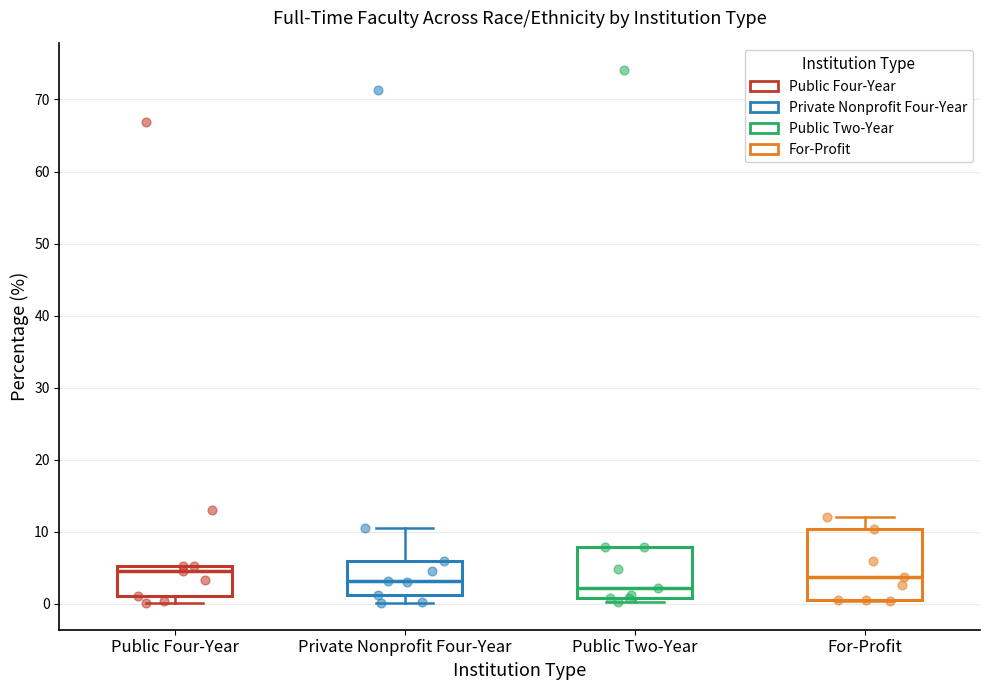

Reading left to right, transcribe this box plot: for each box, give where its median line is, the range the box spans, and where its two whiskers end, as read against the y-axis. The values are not printed on the chart, so give them approximately, as read against the axis.

Public Four-Year: median 4, box 1 to 5, whiskers 0 to 5
Private Nonprofit Four-Year: median 3, box 1 to 6, whiskers 0 to 10
Public Two-Year: median 2, box 1 to 8, whiskers 0 to 8
For-Profit: median 4, box 1 to 10, whiskers 0 to 12